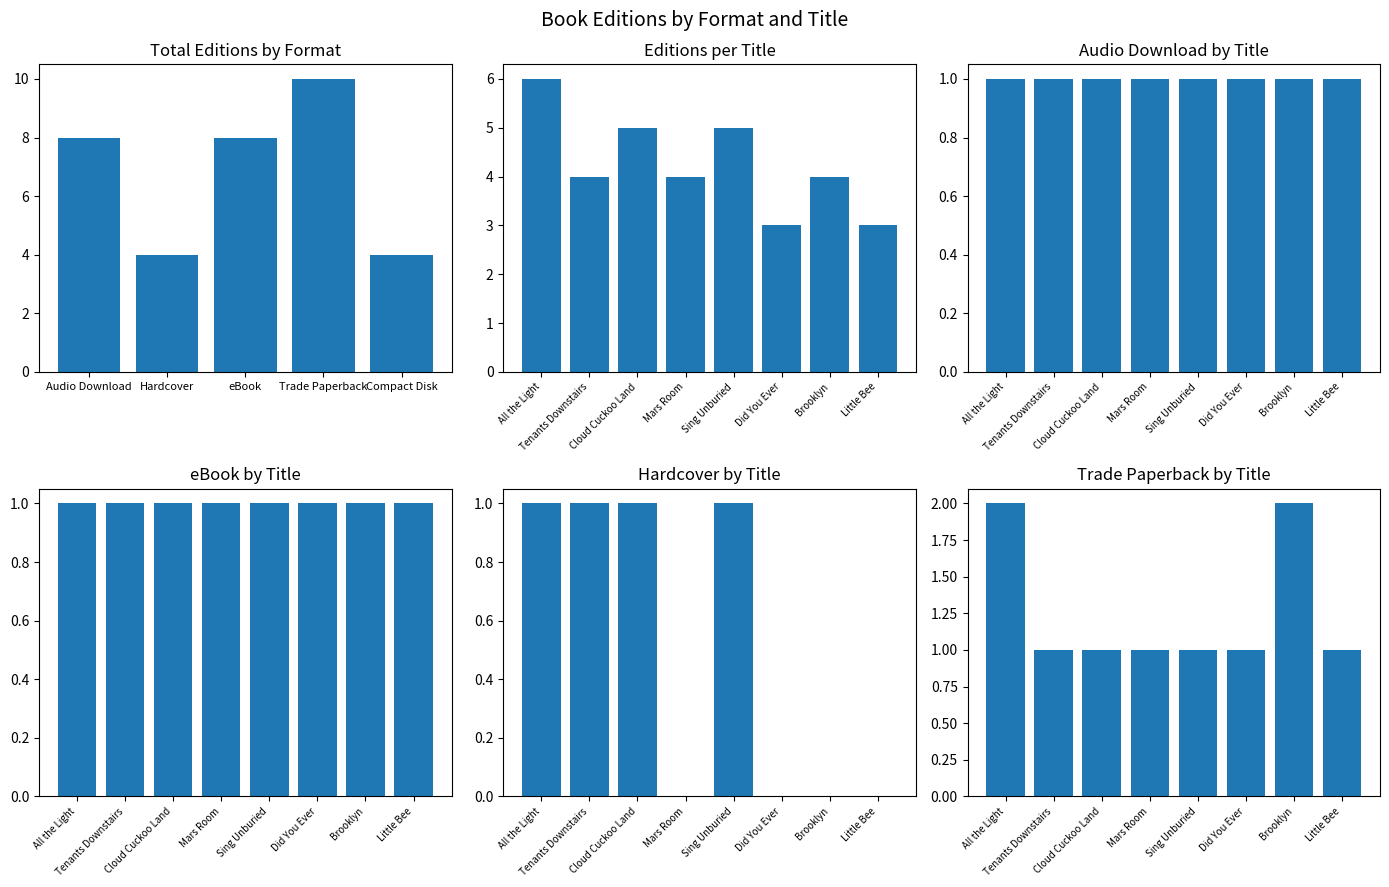

Read the value at Tenants Downstairs.

4